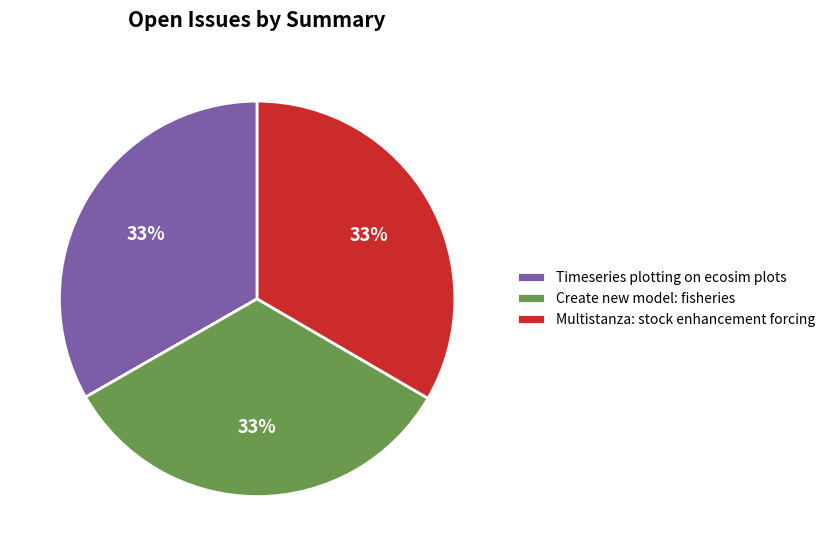

To the nearest percent, what is the average slice percentage?

33%